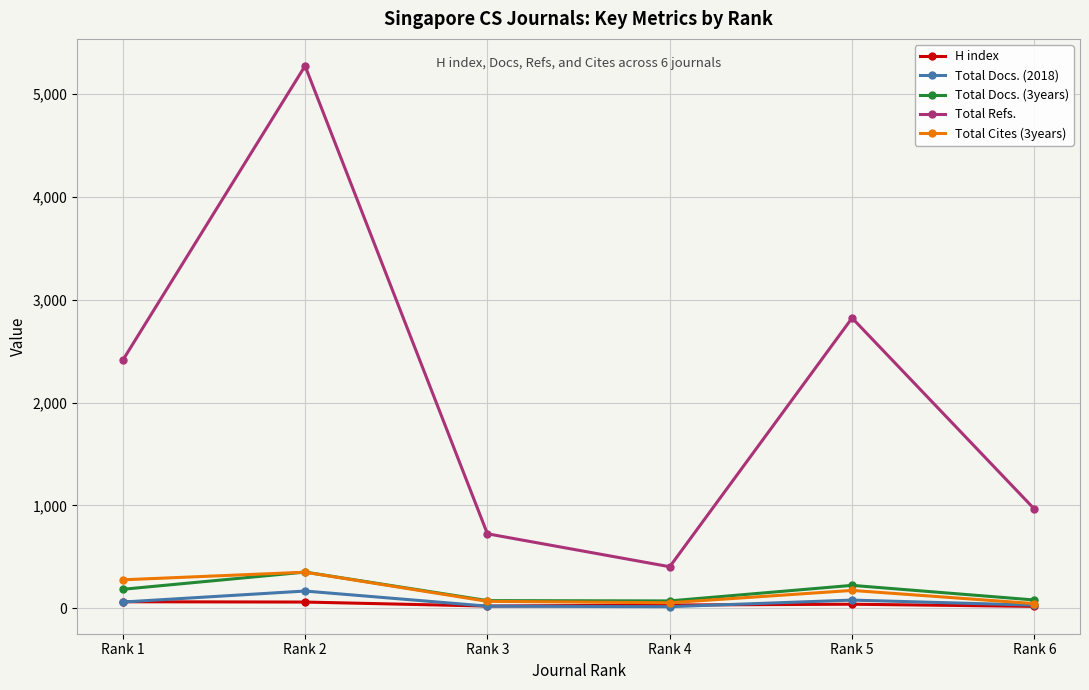

At how many categories does at least one series exceed 878?

4